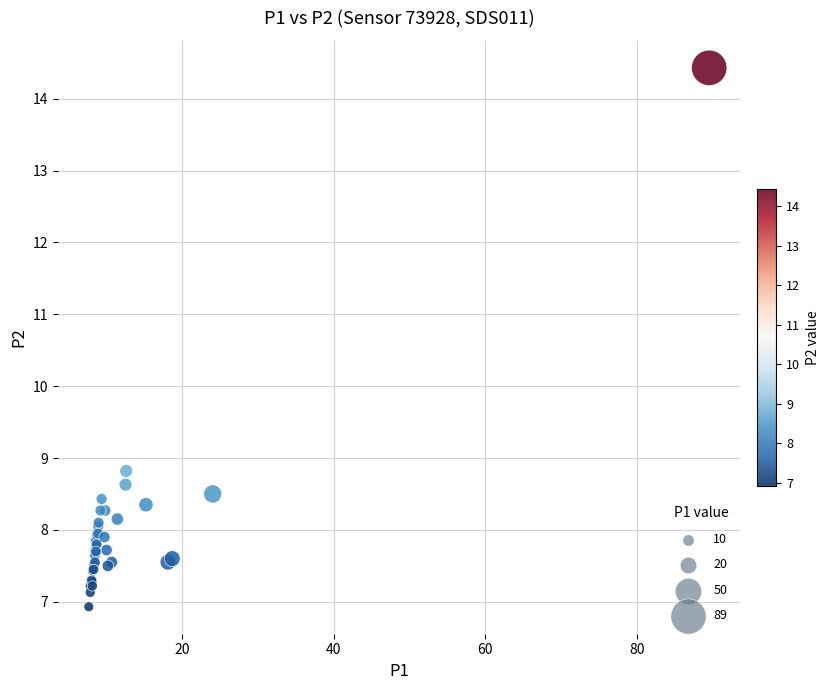

What Y value in the scatter plot is closest to 10?

8.8